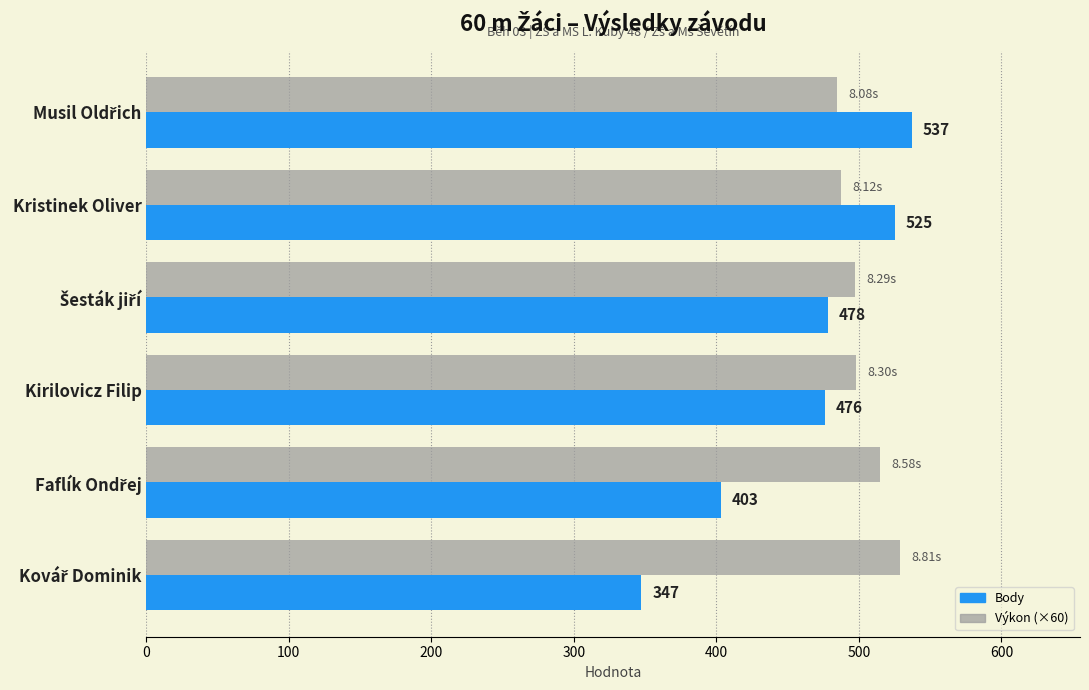

Where is Body nearest to the value 442?

Kirilovicz Filip